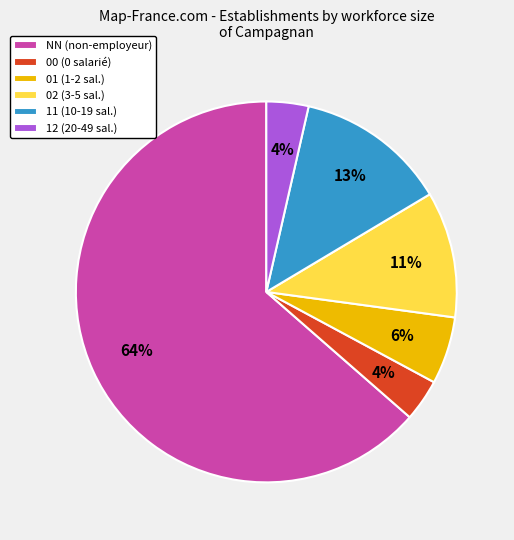

The 11 (10-19 sal.) slice represents 13% of the pie. True or false?

True